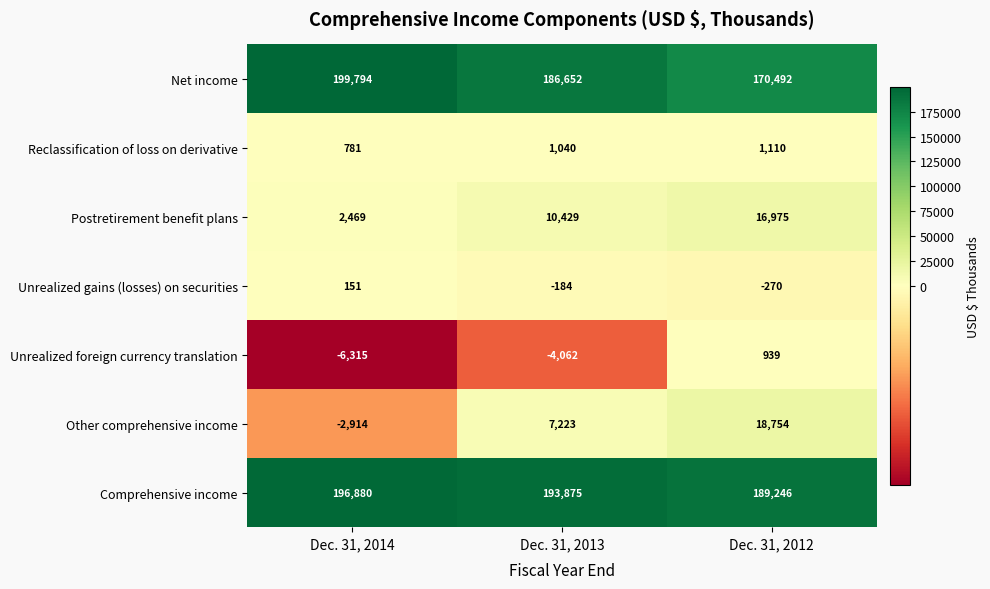

True or false: Postretirement benefit plans has a value of 1550 at Dec. 31, 2014.

False